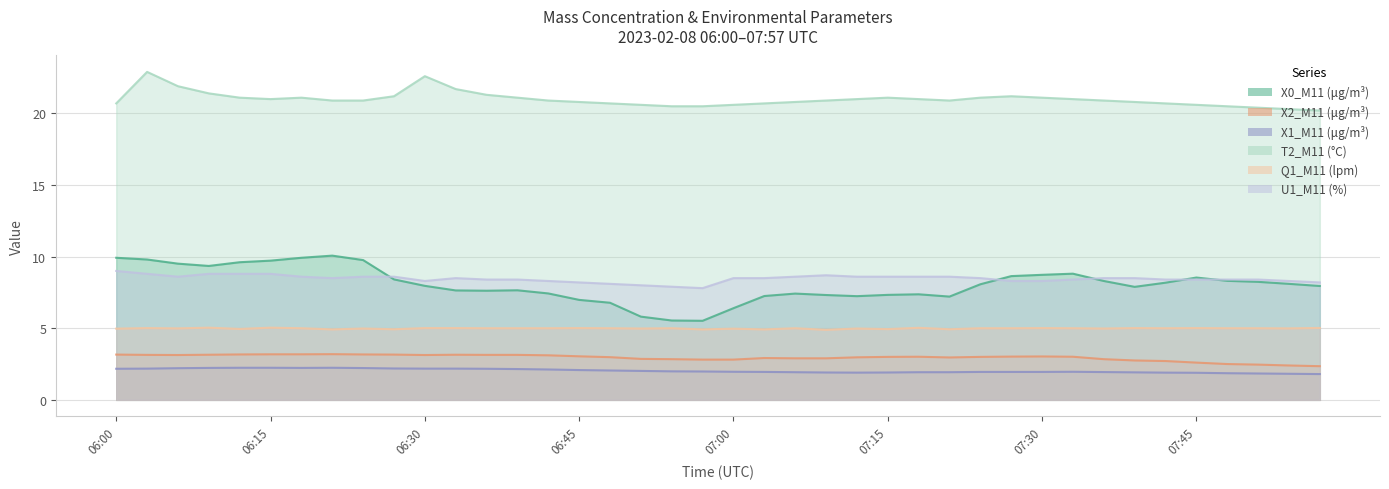

At which label is U1_M11 (%) closest to 8?

06:51